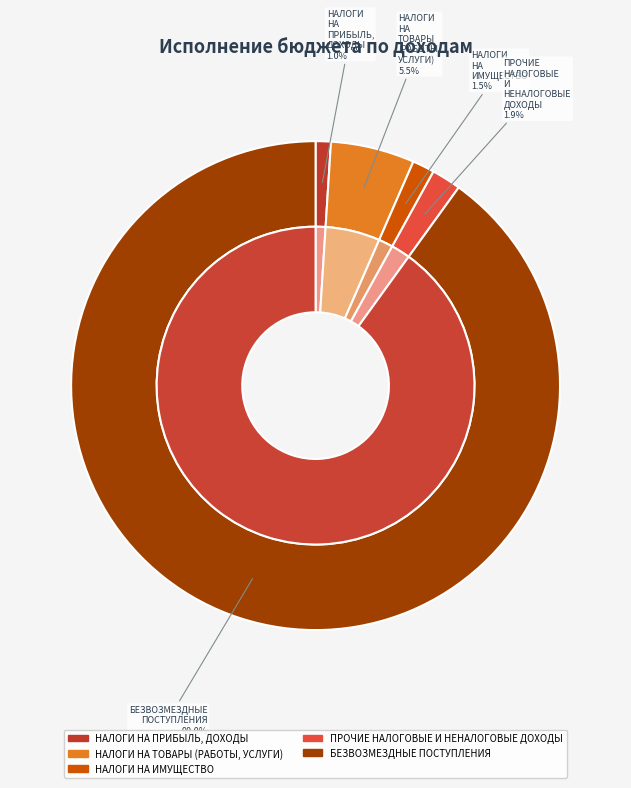

True or false: БЕЗВОЗМЕЗДНЫЕ ПОСТУПЛЕНИЯ accounts for 90% of the total.

True